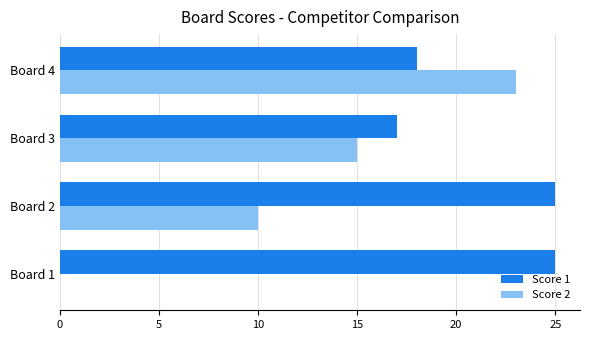

What is the average value of the Score 1 series?

21